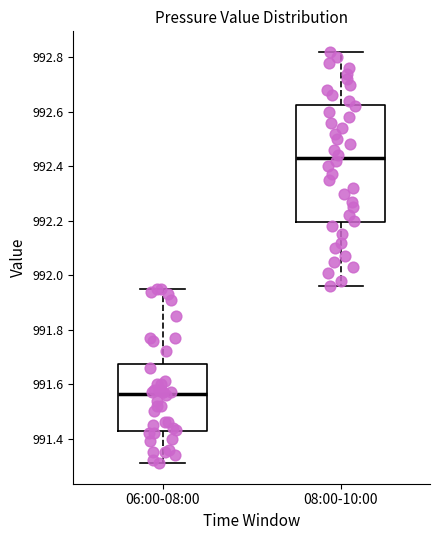

Which box's median line is the highest?

08:00-10:00